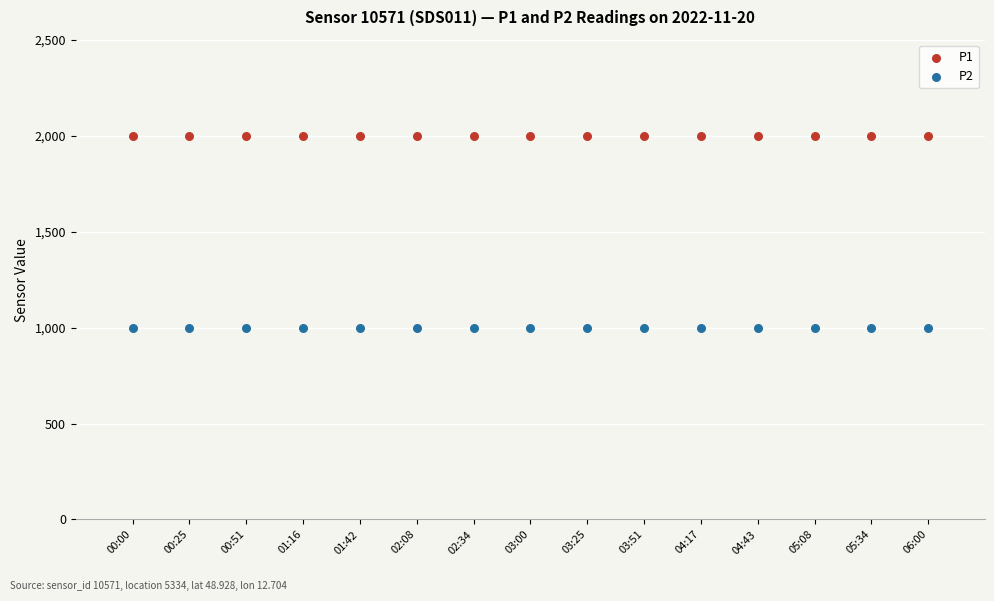

What are all the series names shown in the legend?

P1, P2